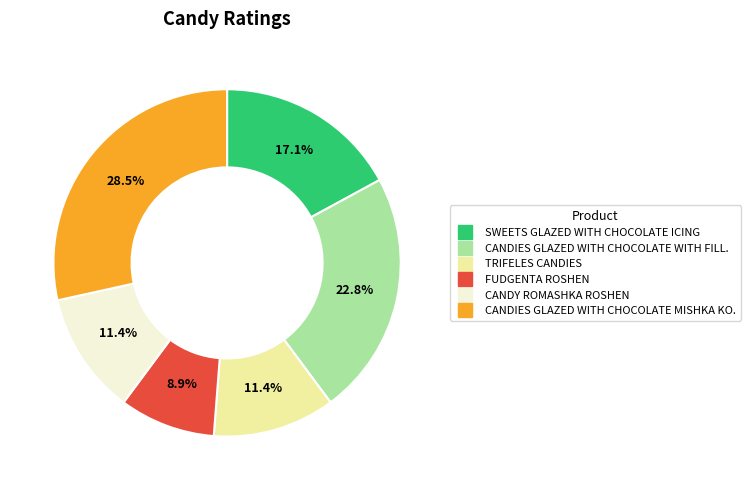

Does any single category account for the majority?

No